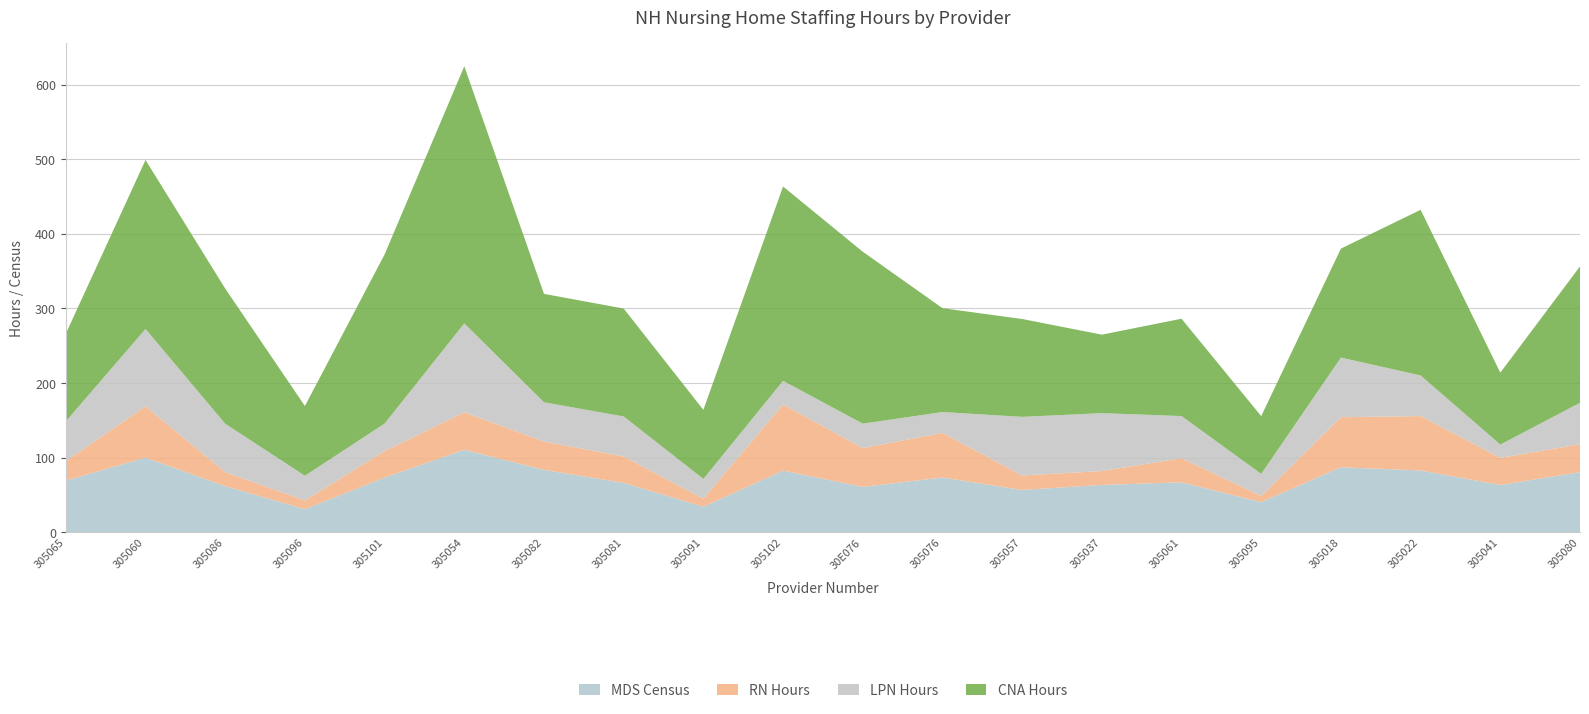

Reading right to left, what are all the values shown in this chart?

MDS Census: 80.5	63.3	82.7	87.1	40.3	66.9	63.4	56.6	73.3	60.8	82.5	34.2	66.1	83.5	110.5	73.2	30.9	61.7	99.9	69.2
RN Hours: 37.4	36.4	73.0	67.1	8.3	32.3	18.6	19.4	59.9	51.9	88.8	10.6	35.4	38.1	50.2	35.5	11.7	18.8	68.8	26.0
LPN Hours: 55.6	17.8	54.4	80.0	29.6	56.5	77.6	78.6	27.9	32.9	31.6	26.5	53.7	52.6	119.2	36.8	33.1	64.9	103.7	53.3
CNA Hours: 182.8	96.4	222.1	146.1	77.5	130.5	105.3	131.2	139.3	230.5	260.6	92.6	144.7	145.4	344.9	226.9	93.5	181.3	226.6	117.6